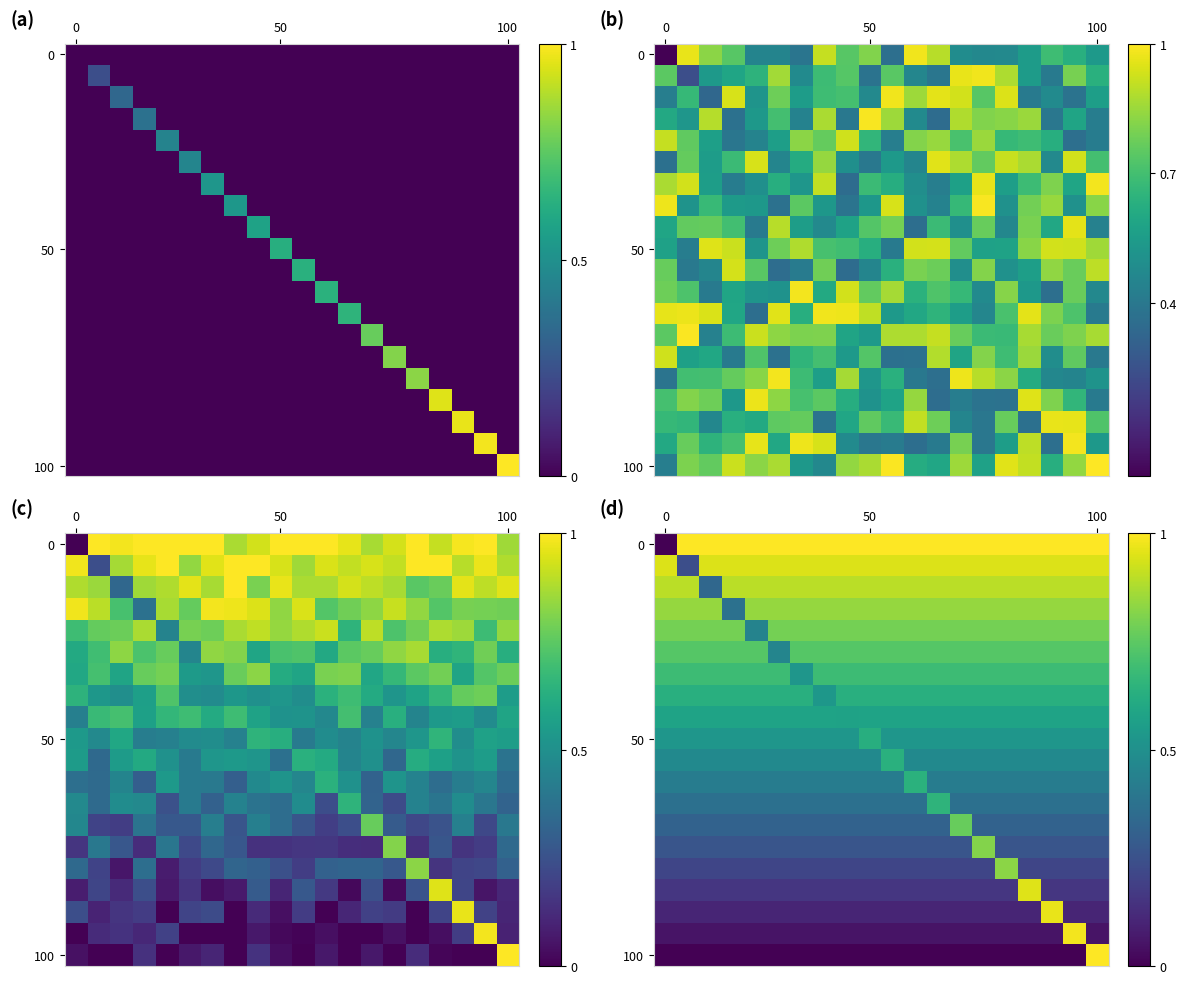

What is the spread (max minus min) of values at 0?

0.9